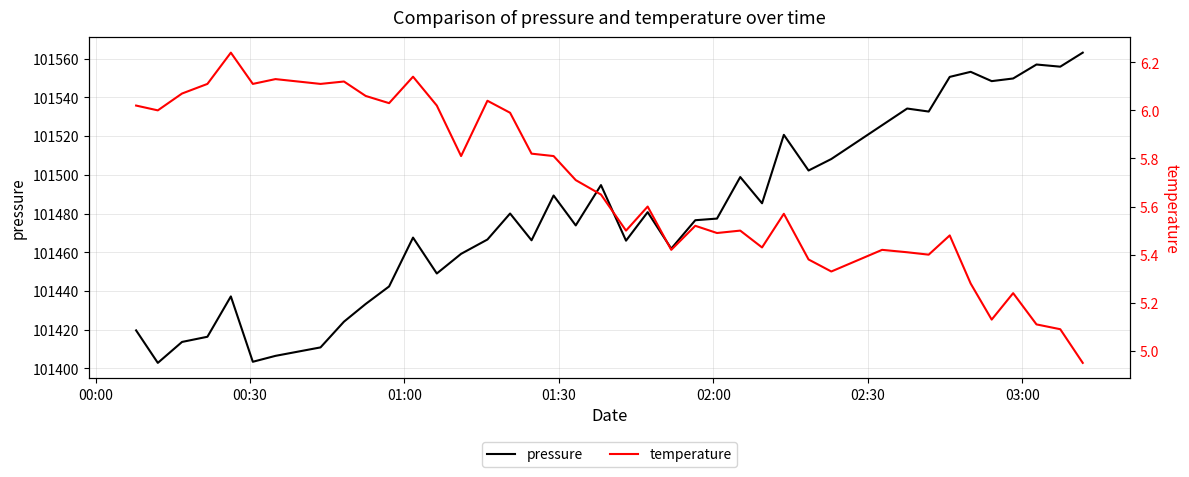

How many distinct data groups are displayed?

2